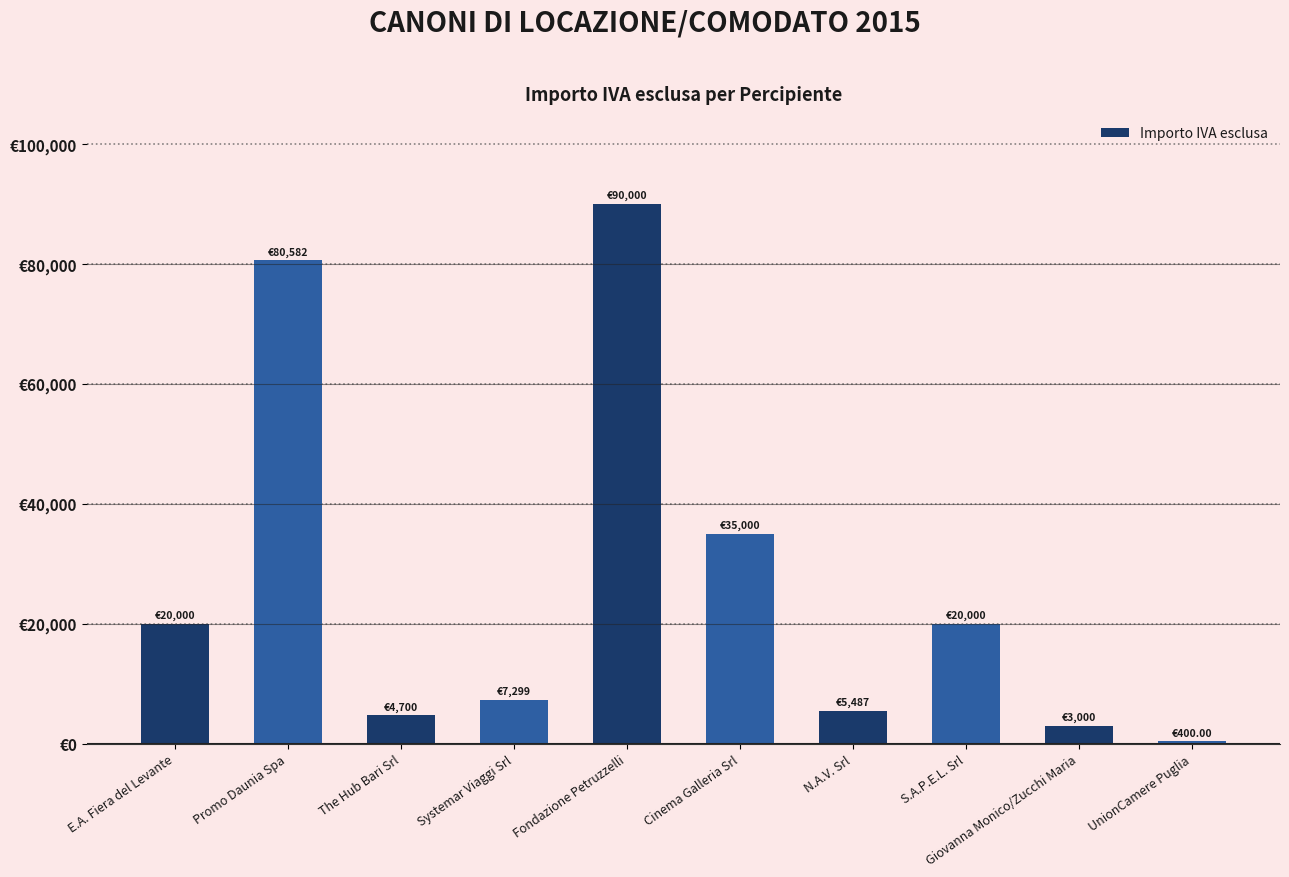

Which category has the highest value across all series?

Fondazione Petruzzelli